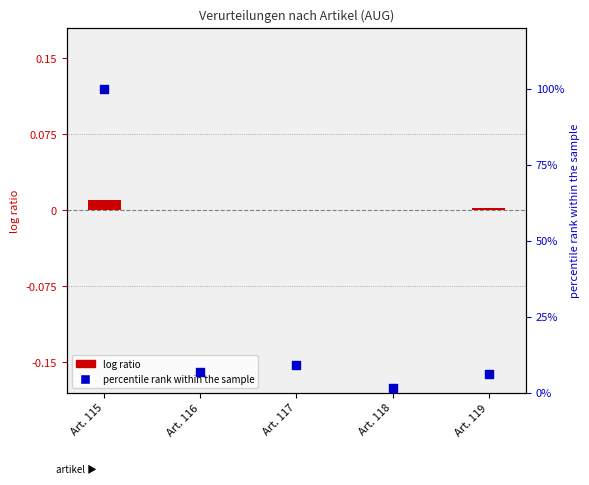

Which series has the widest spread of Y values?

Verurteilte Personen